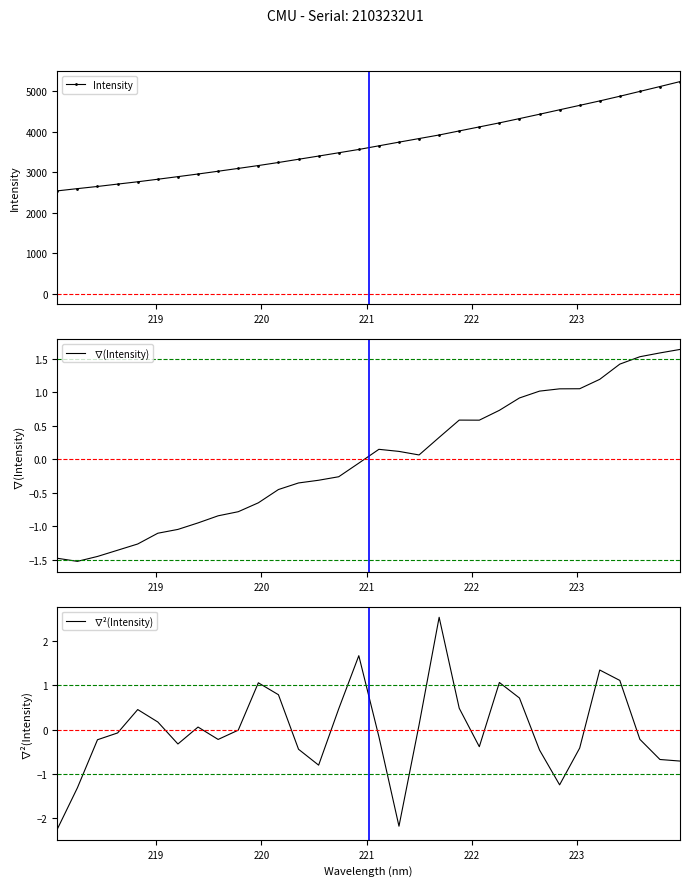

What is the lowest value of the ∇²(Intensity) series?

-2.2